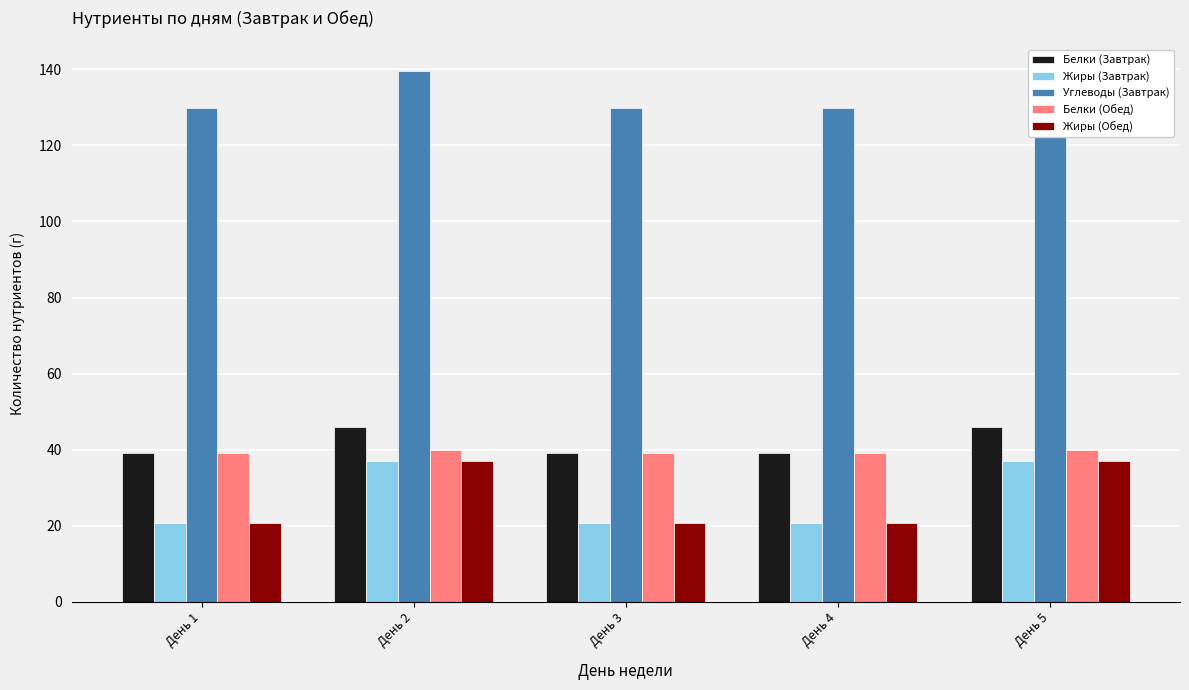

What is the sum of the Жиры (Обед) values at День 1 and День 2?

57.8